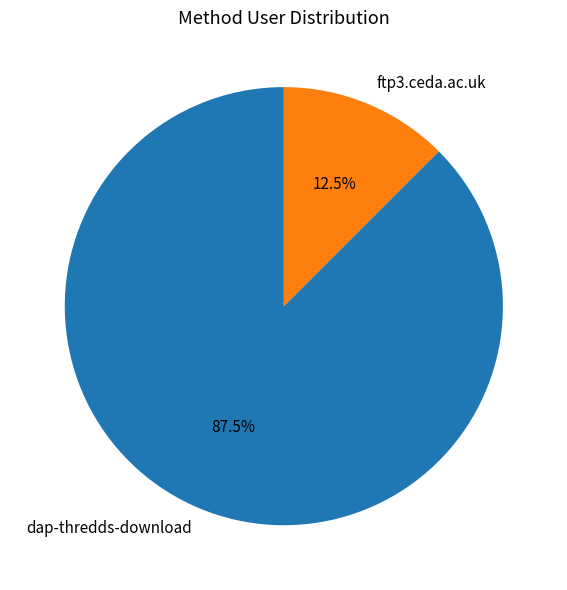

Do dap-thredds-download and ftp3.ceda.ac.uk together represent more than half of the pie?

Yes